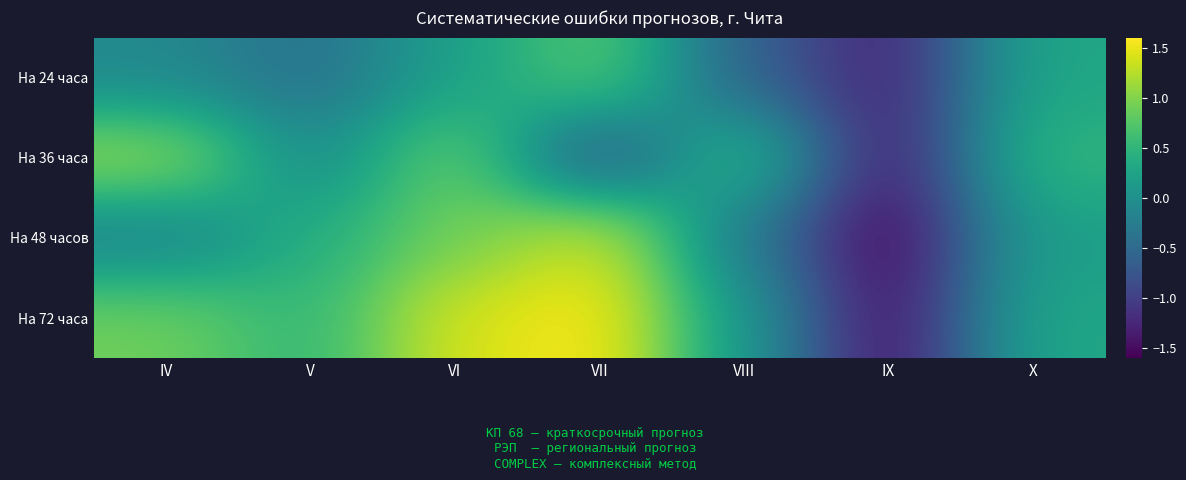

How many distinct data groups are displayed?

4